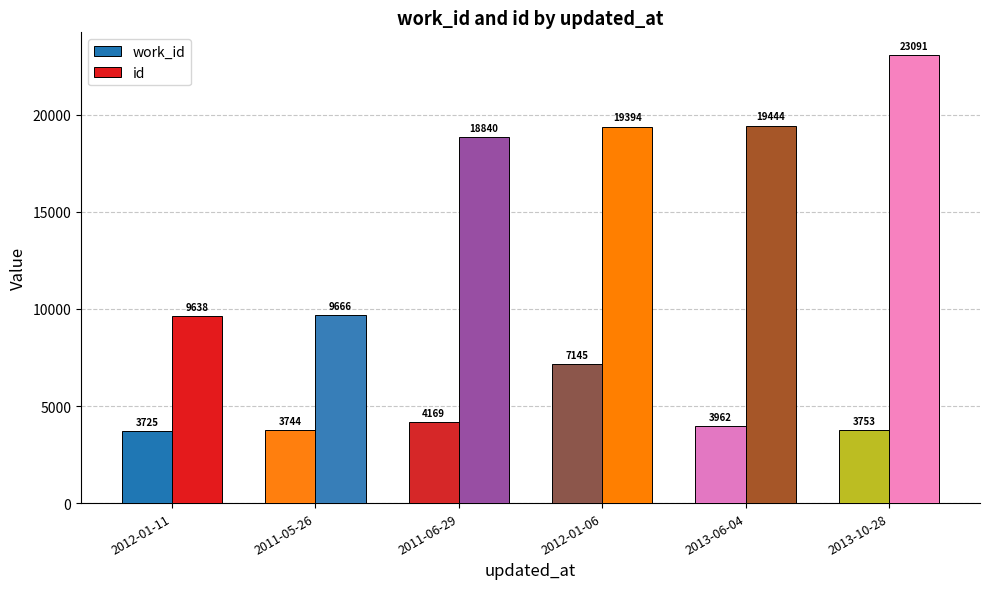

Rank the series by their maximum value, from highest to lowest.

id, work_id